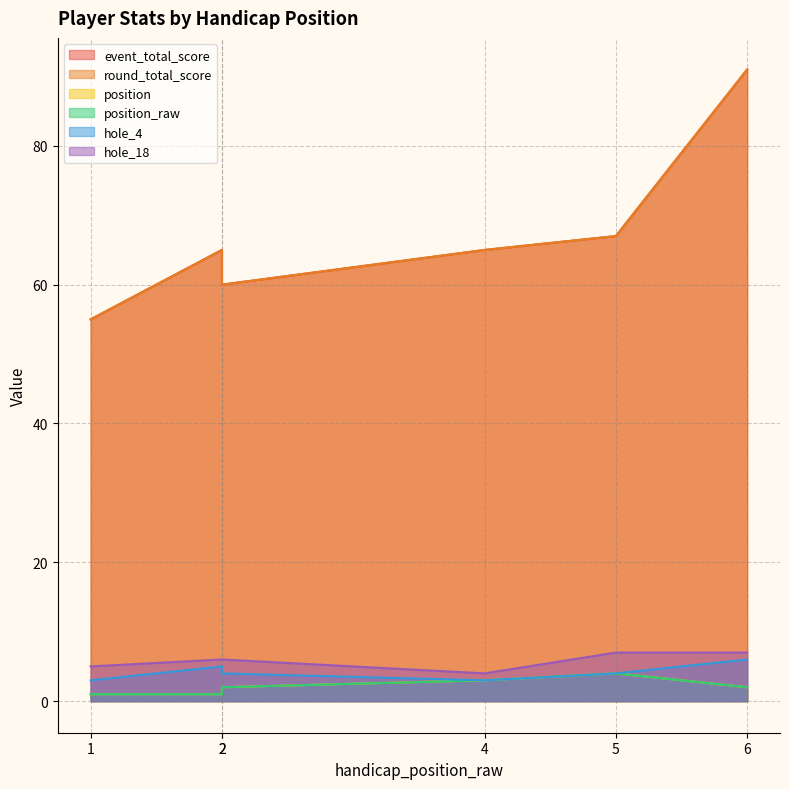

The value of position_raw at 2 is 3. True or false?

False